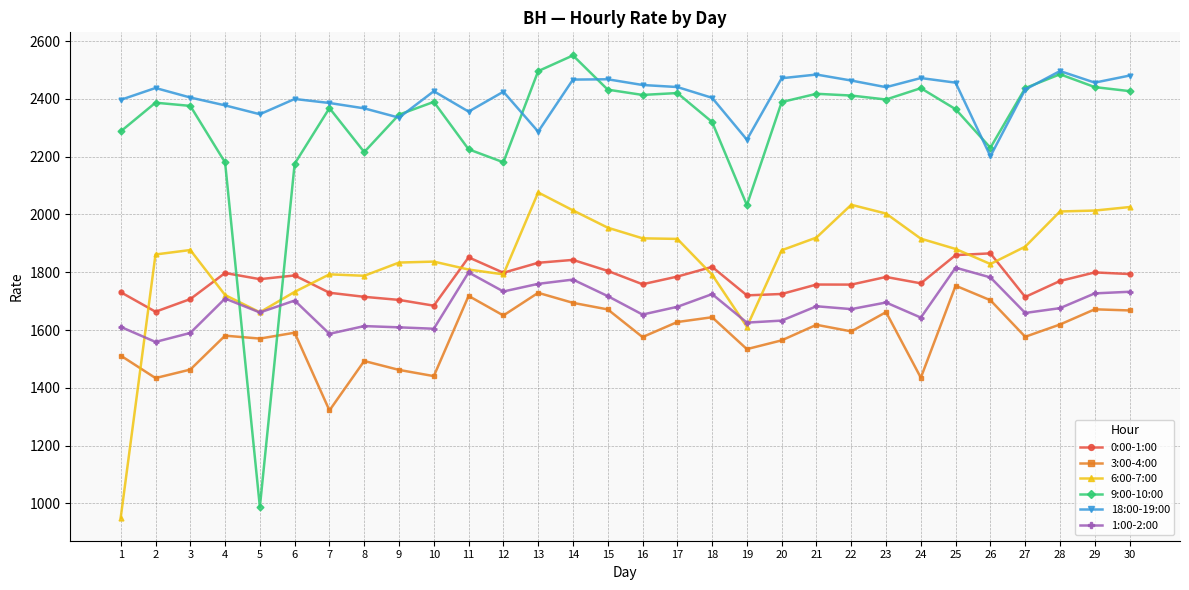

Is it true that 18:00-19:00 equals 2356.1 at 11?

True